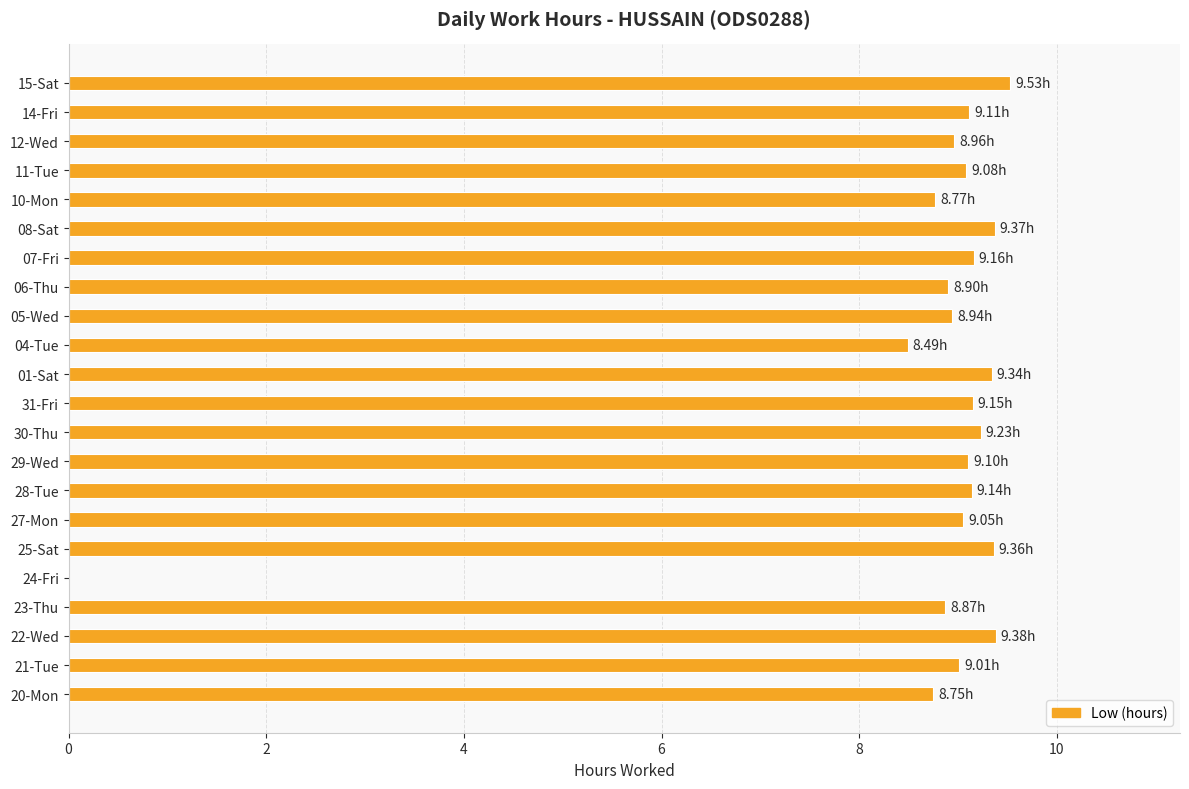

What is the sum of all values?

190.7